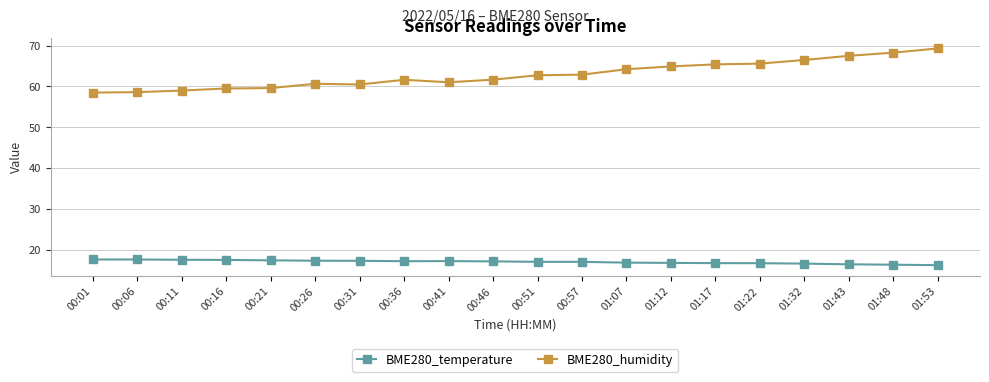

What value does the BME280_humidity series have at 01:17?

65.4